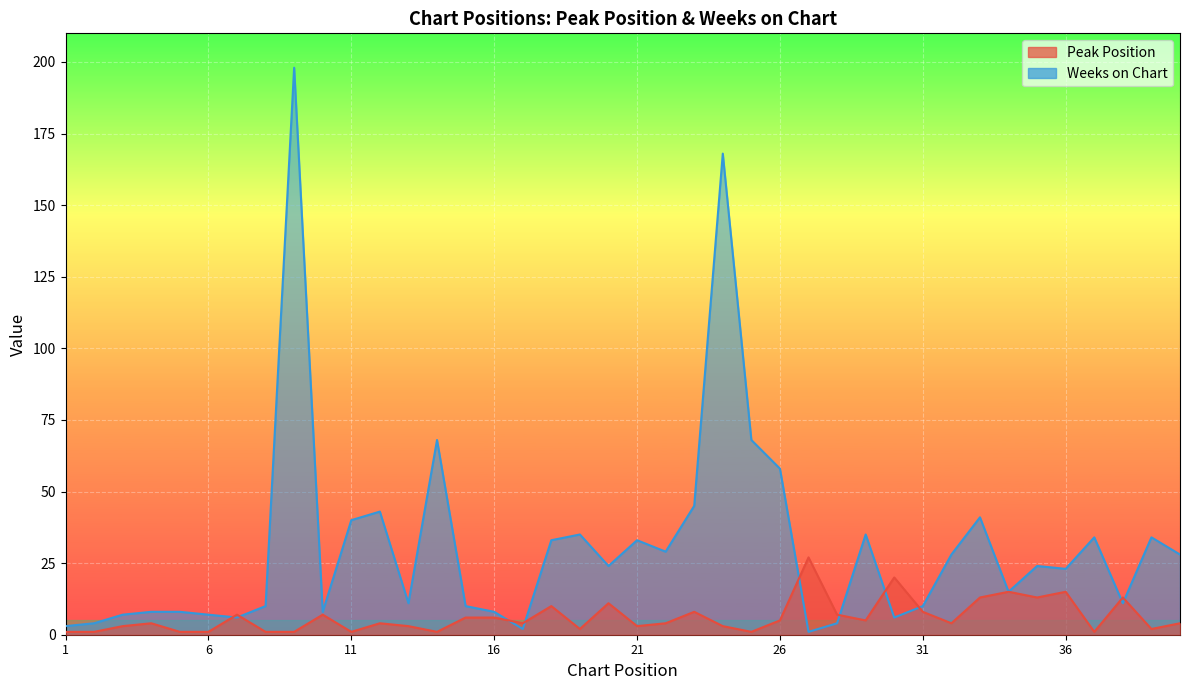

Reading left to right, extract all data points from this chart.

Peak Position: 1=1	2=1	3=3	4=4	5=1	6=1	7=7	8=1	9=1	10=7	11=1	12=4	13=3	14=1	15=6	16=6	17=4	18=10	19=2	20=11	21=3	22=4	23=8	24=3	25=1	26=5	27=27	28=7	29=5	30=20	31=8	32=4	33=13	34=15	35=13	36=15	37=1	38=13	39=2	40=4
Weeks on Chart: 1=3	2=4	3=7	4=8	5=8	6=7	7=6	8=10	9=198	10=8	11=40	12=43	13=11	14=68	15=10	16=8	17=2	18=33	19=35	20=24	21=33	22=29	23=45	24=168	25=68	26=58	27=1	28=4	29=35	30=6	31=10	32=28	33=41	34=15	35=24	36=23	37=34	38=11	39=34	40=28